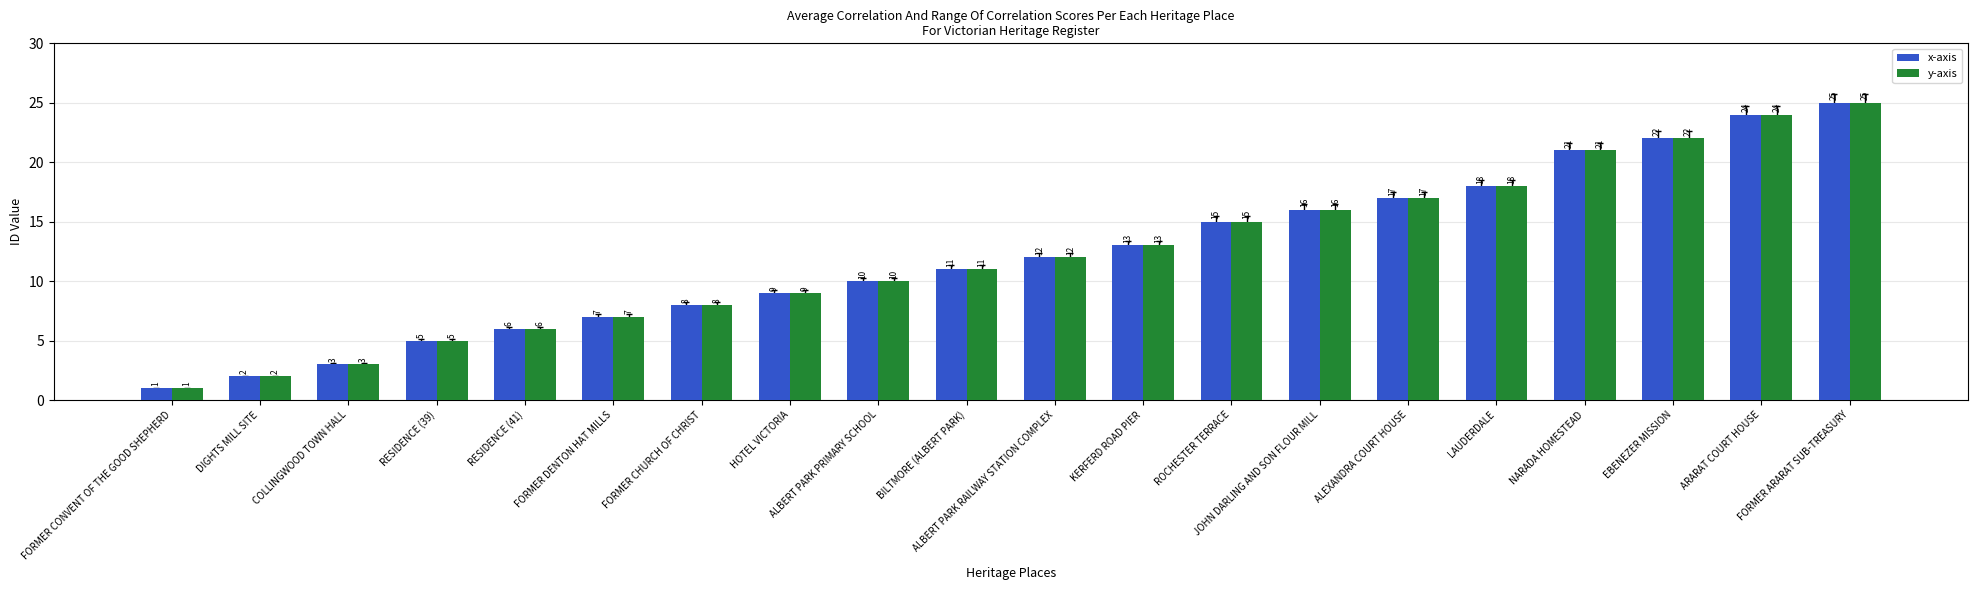

What is the difference between the maximum and minimum values in the y-axis series?

24